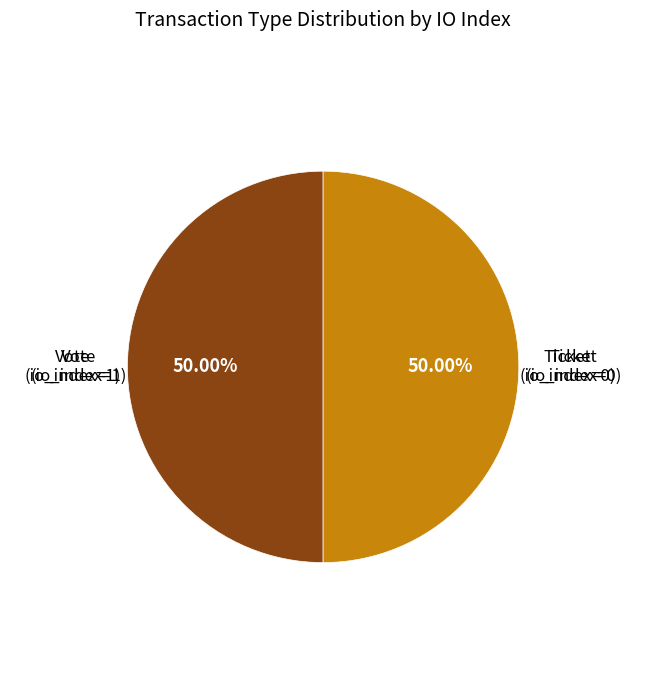

Is it true that Vote (io_index=1) is 89% of the pie?

False